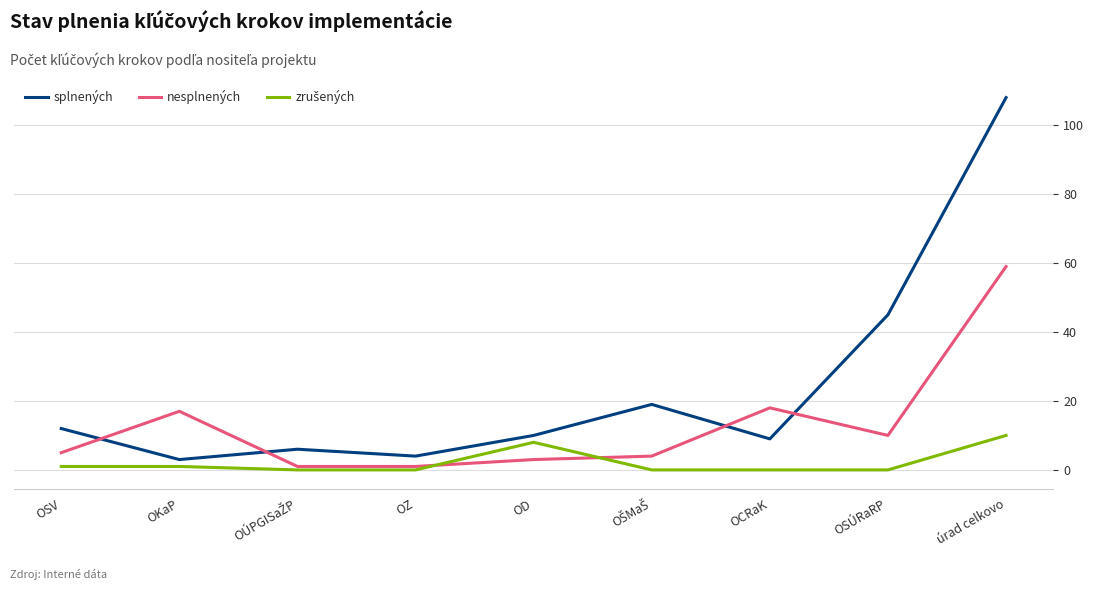

Where do nesplnených and splnených first cross each other?

OSV and OKaP